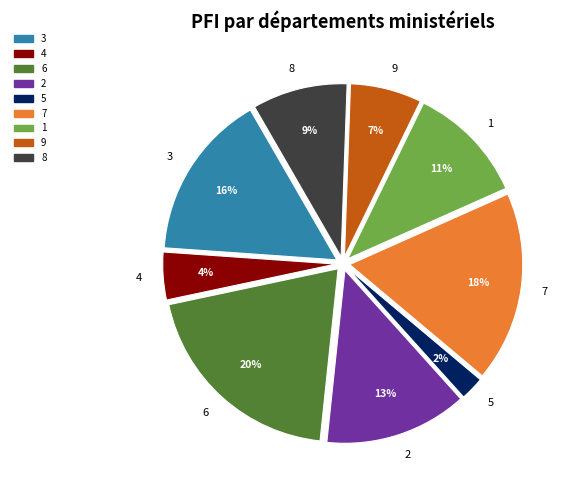

Rank the categories by value from highest to lowest.

6, 7, 3, 2, 1, 8, 9, 4, 5